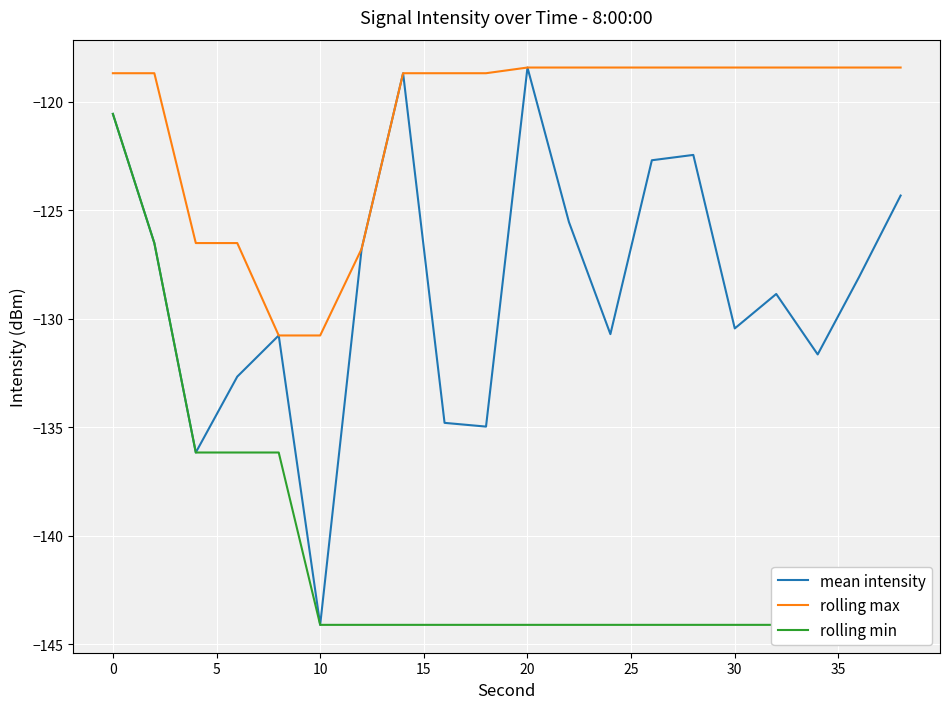

What is the maximum value for rolling max?

-118.4